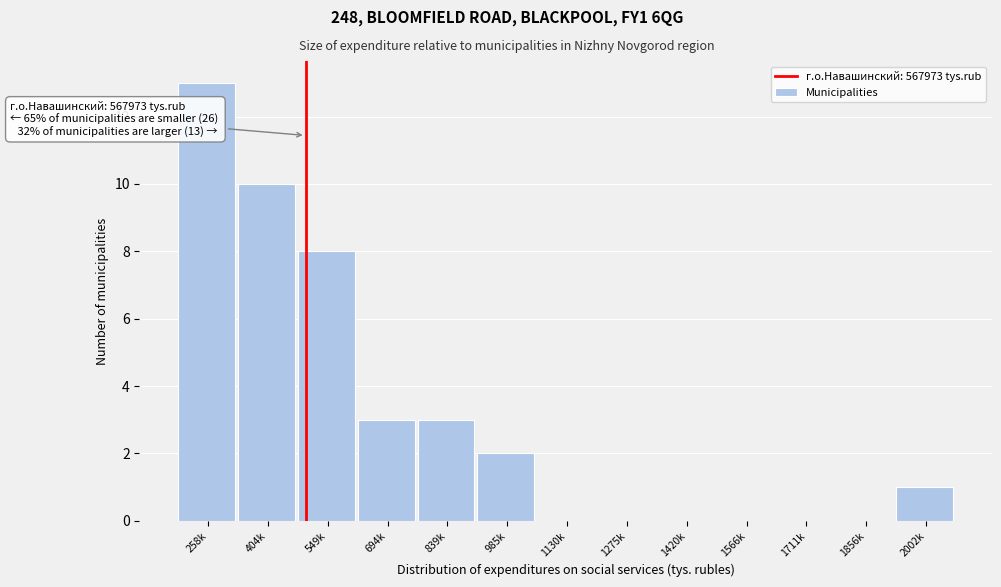

Reading left to right, what are all the values shown in this chart?

258k=13	404k=10	549k=8	694k=3	839k=3	985k=2	1130k=0	1275k=0	1420k=0	1566k=0	1711k=0	1856k=0	2002k=1